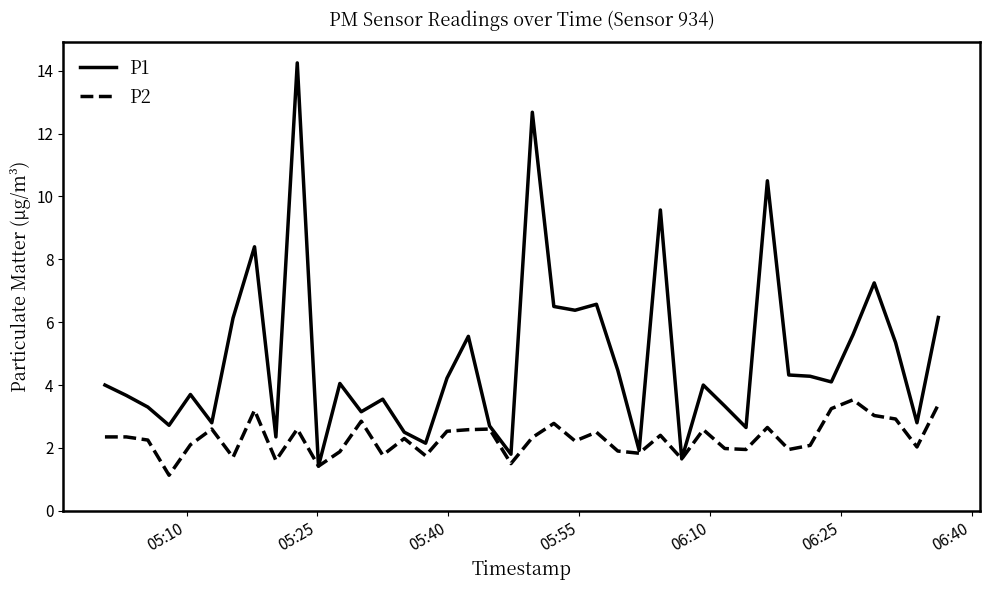

How many categories are shown in the chart?

40